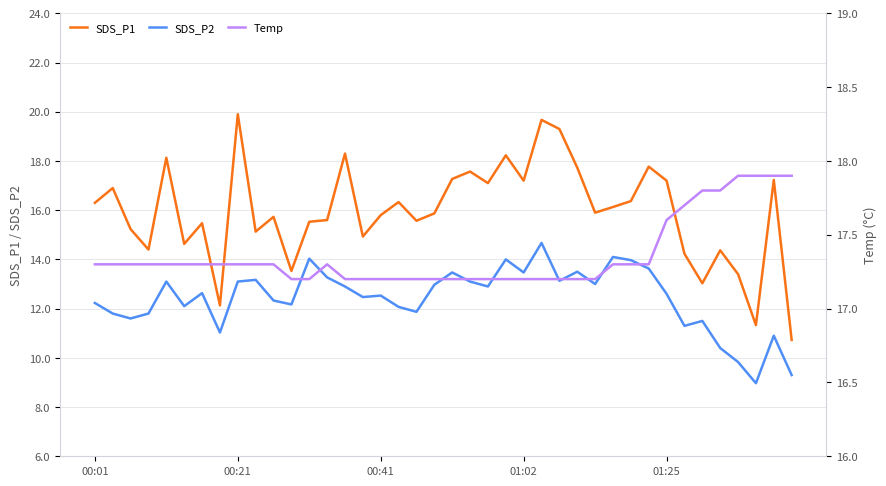

Where does the SDS_P1 series first go above 15?

00:01